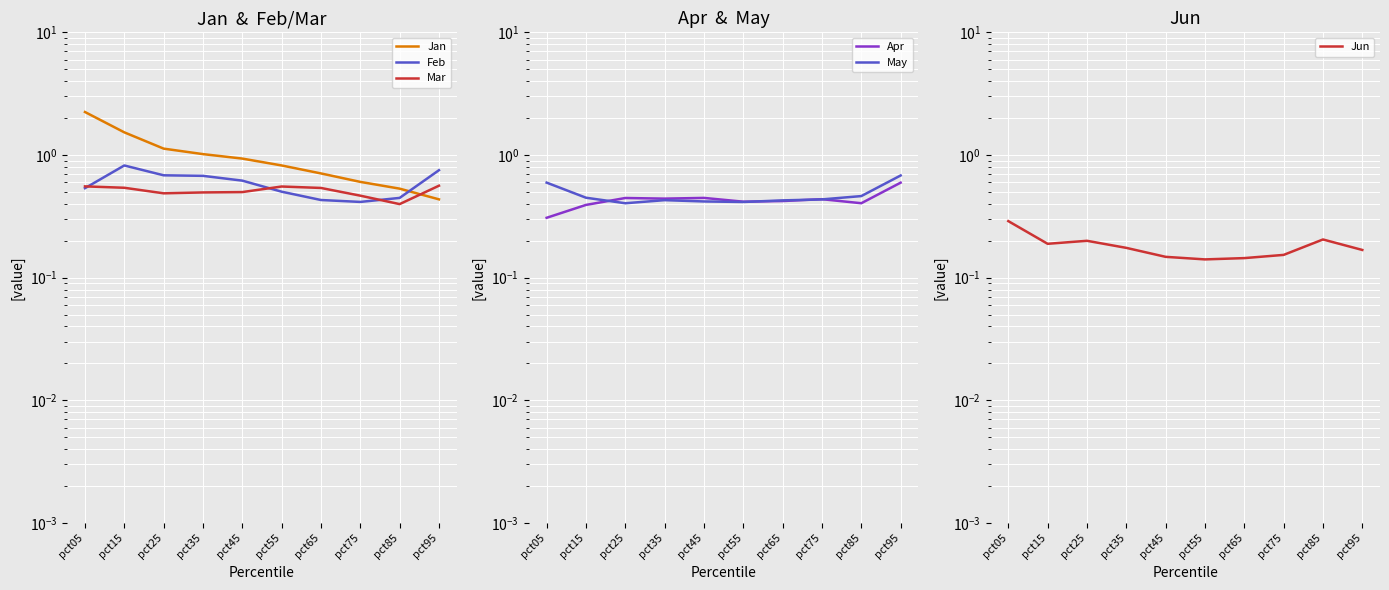

What is the difference between the Jun values at pct05 and pct45?

0.1